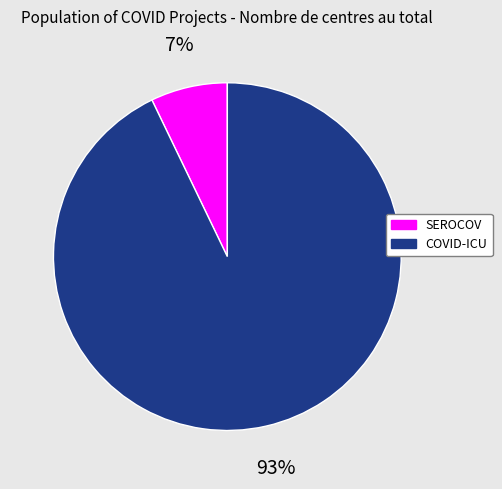

To the nearest percent, what is the average slice percentage?

50%